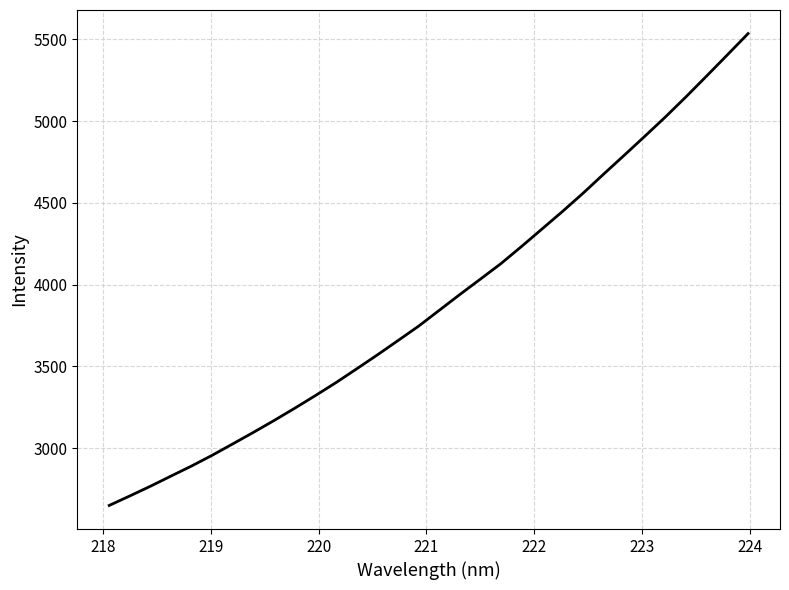

What is the maximum value shown in the chart?

5535.4